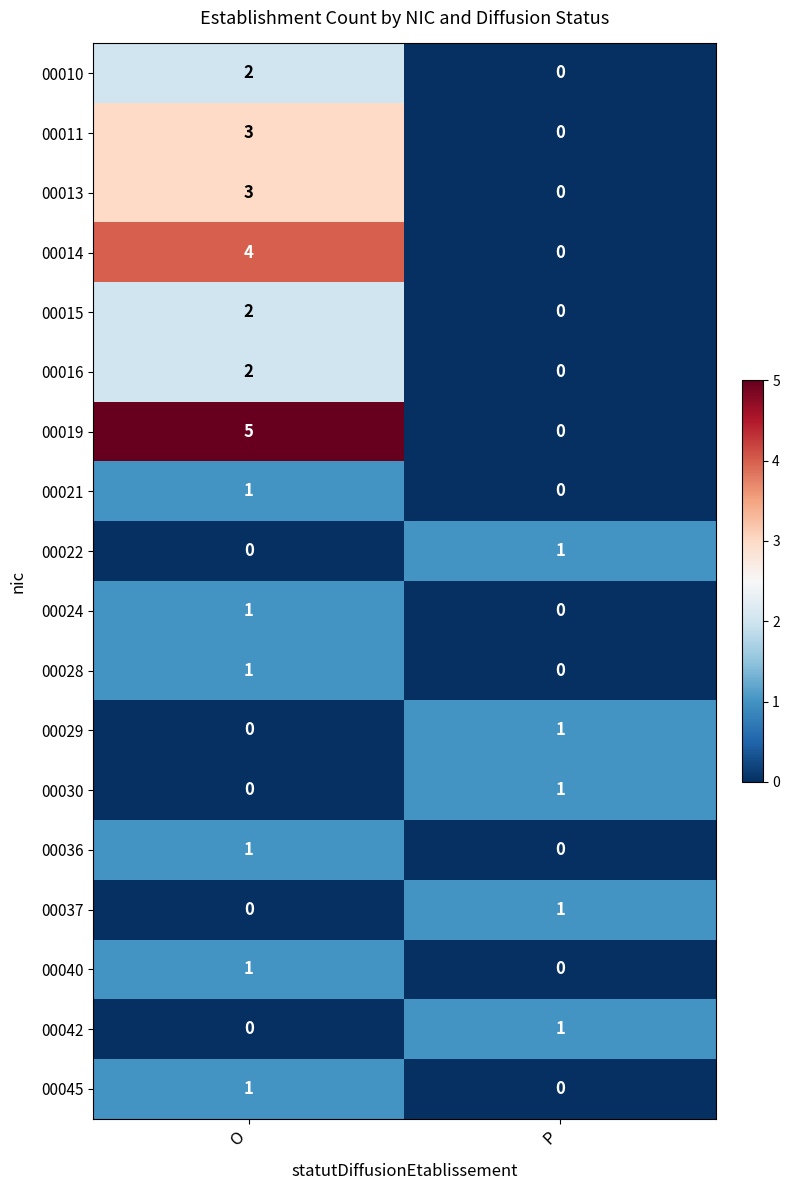

How many data points in 00030 are less than 1?

1